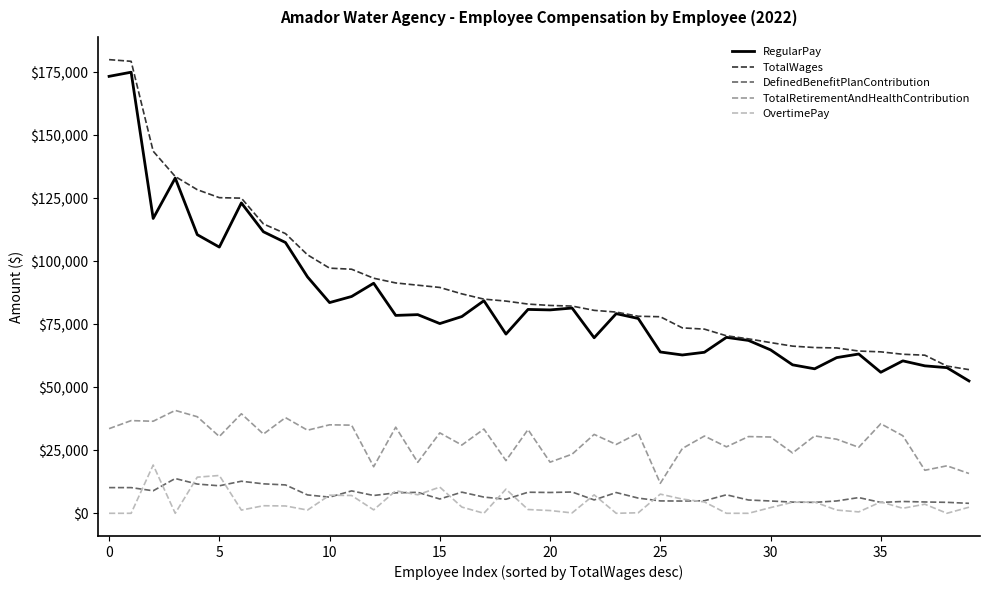

What is the lowest value of the RegularPay series?

52490